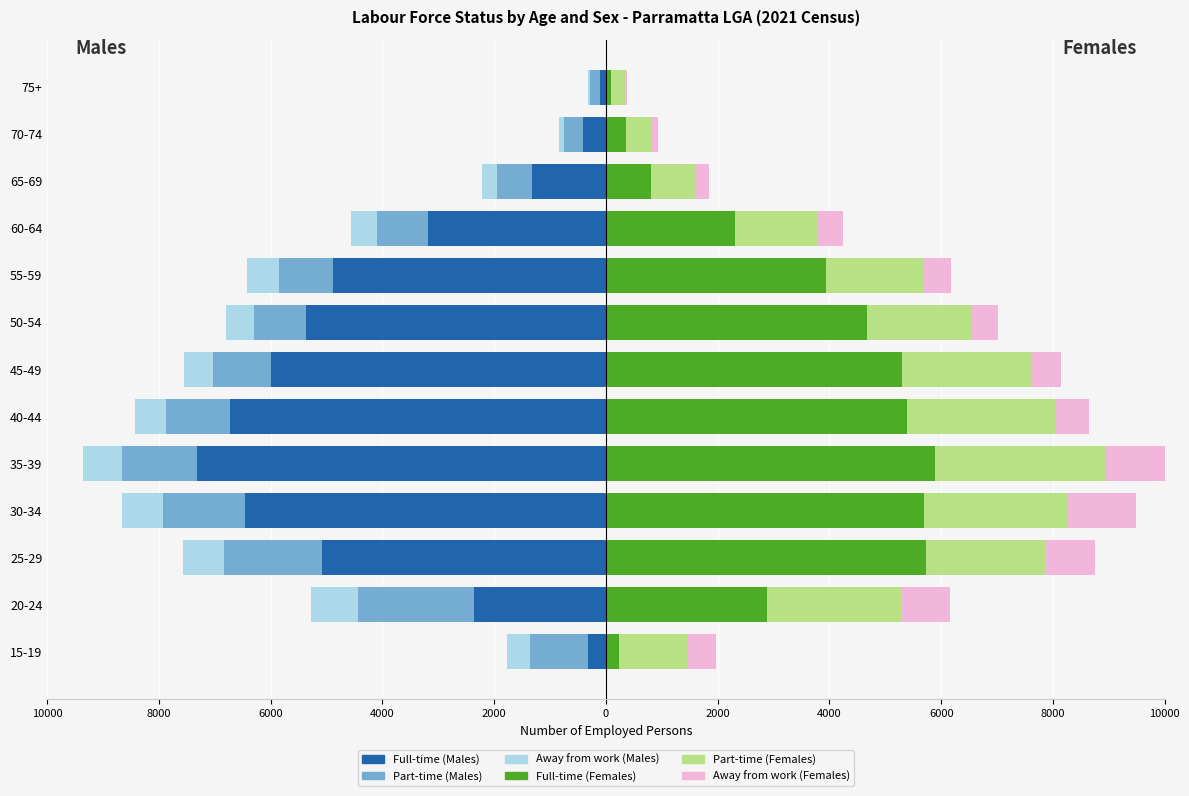

What is the minimum value shown in the chart?

-7315